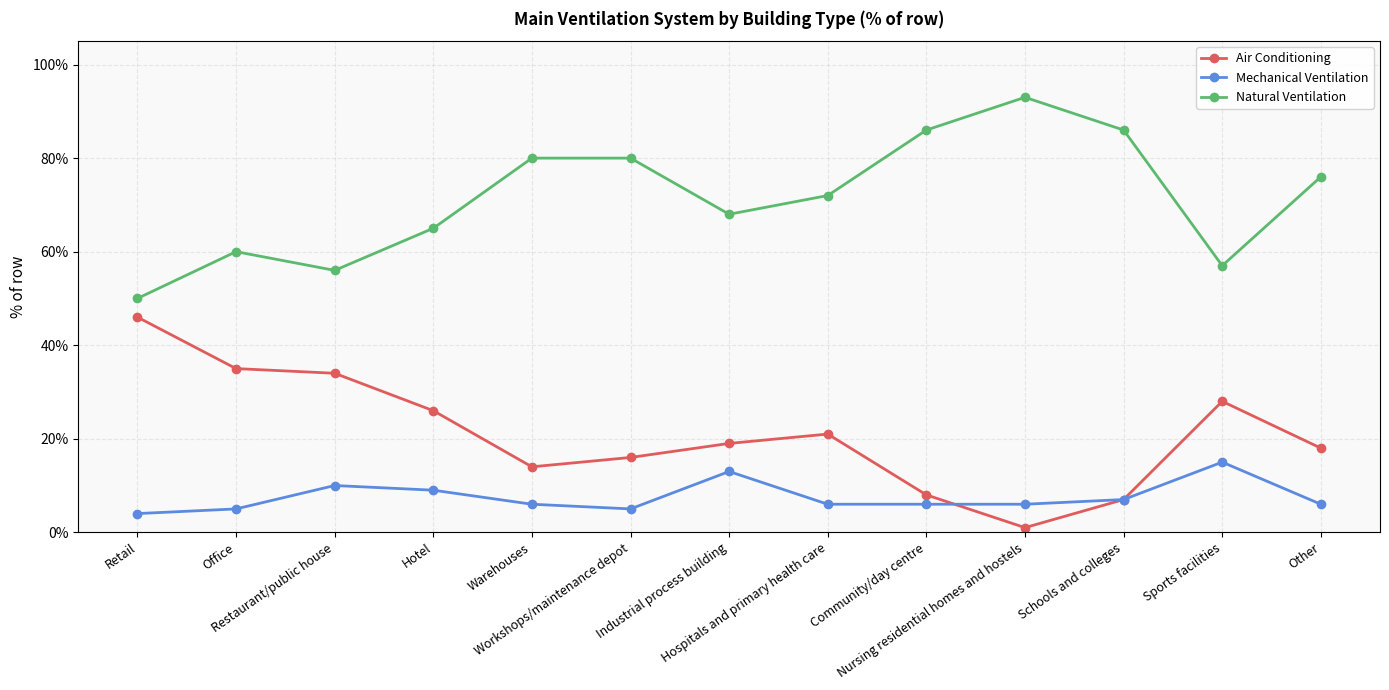

True or false: Natural Ventilation and Air Conditioning cross at least once.

False